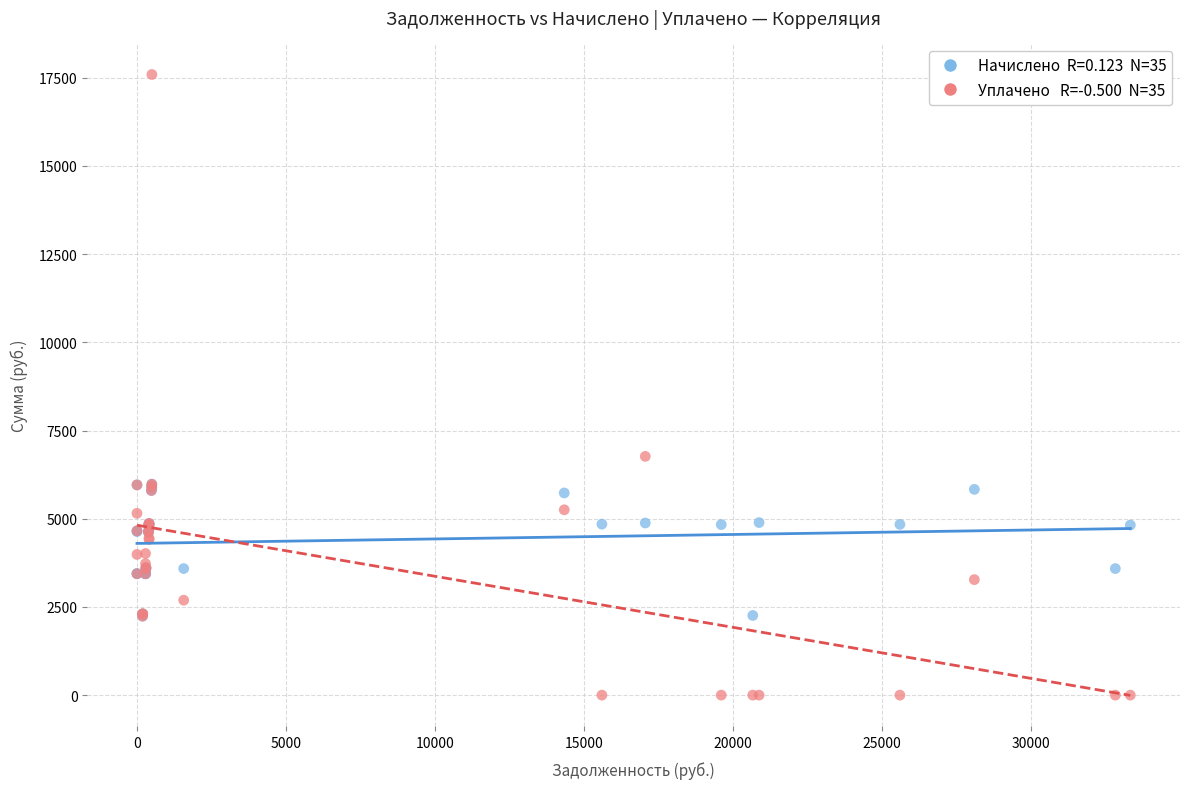

Across all series, what Y value is closest to 8795?

6767.0